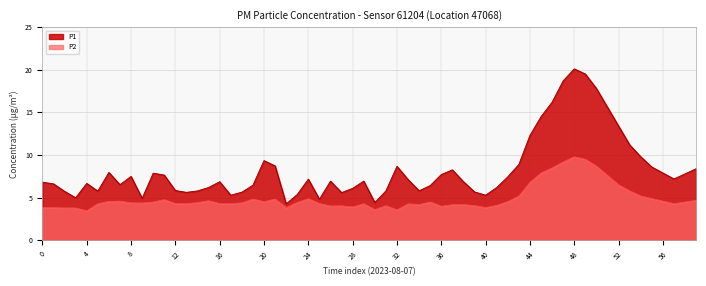

True or false: P2 and P1 cross at least once.

False